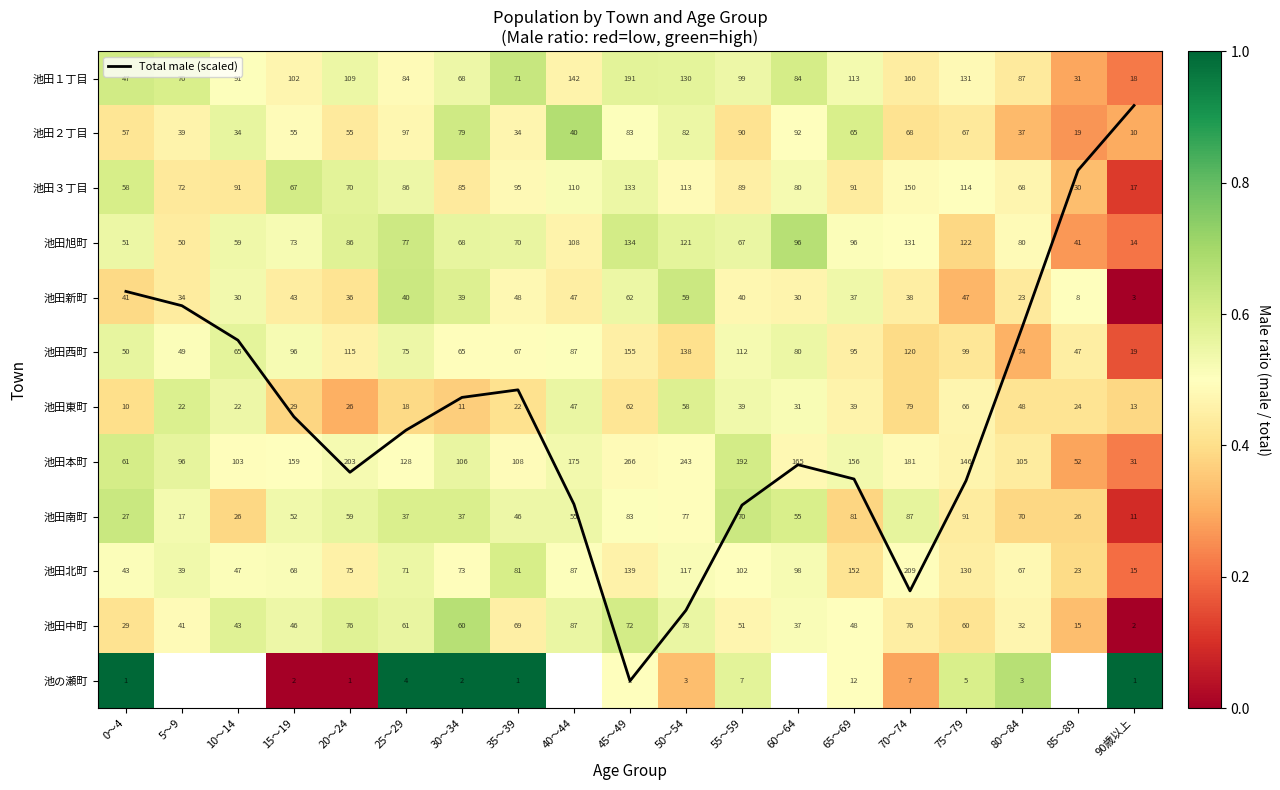

At which label is Total male (scaled) closest to 5?

10～14